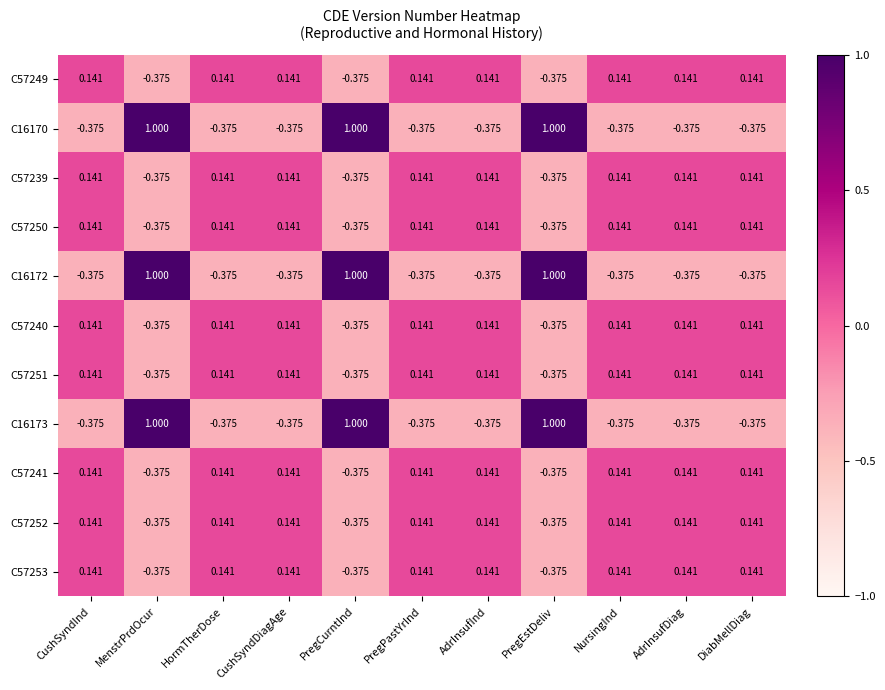

At which category is the sum across all series the highest?

MenstrPrdOcur